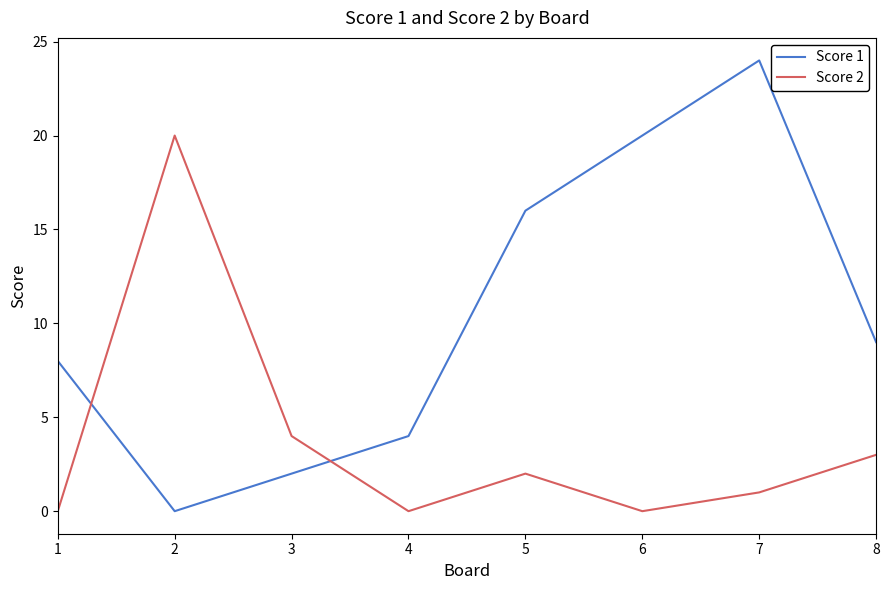

At how many categories does at least one series exceed 13?

4